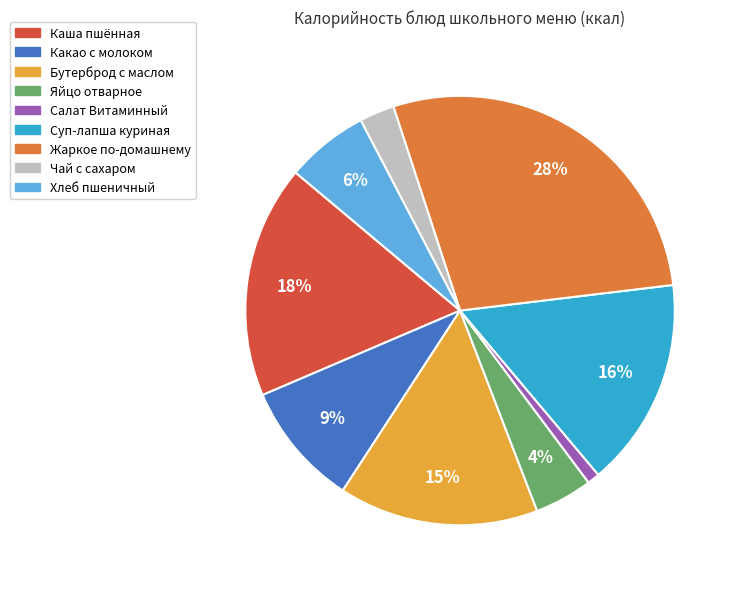

The Салат Витаминный slice represents 10% of the pie. True or false?

False